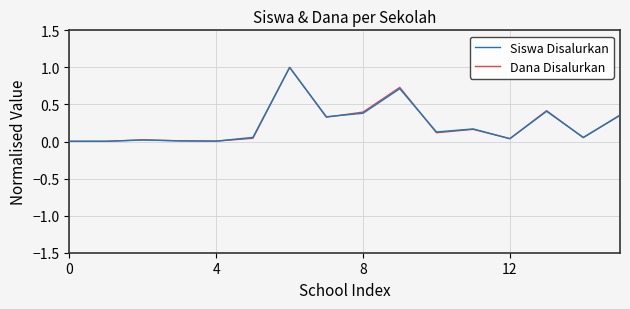

What is the highest value of the Siswa Disalurkan series?

1.0